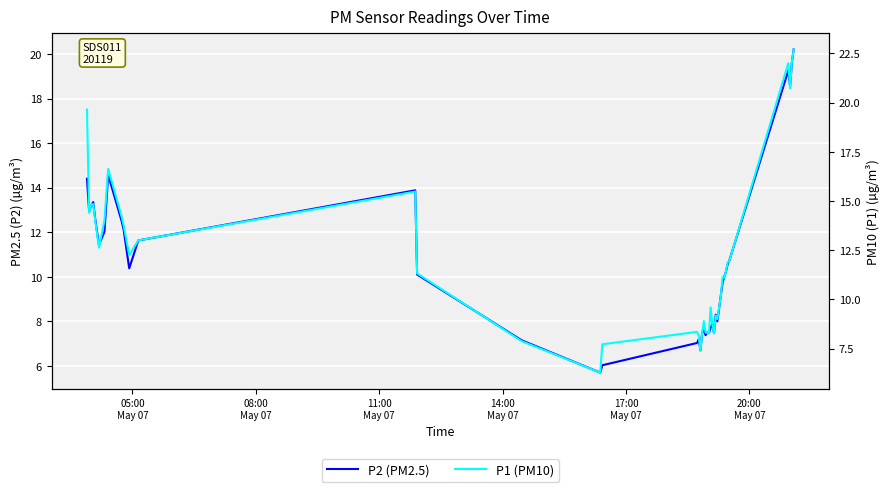

True or false: P2 (PM2.5) and P1 (PM10) cross at least once.

False